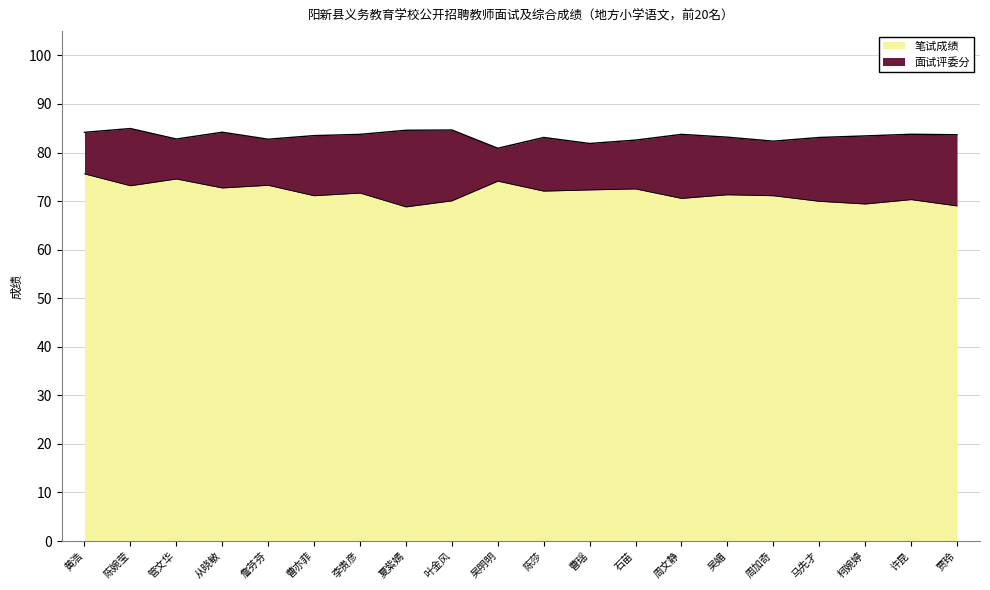

What is the average value of the 笔试成绩 series?

71.7